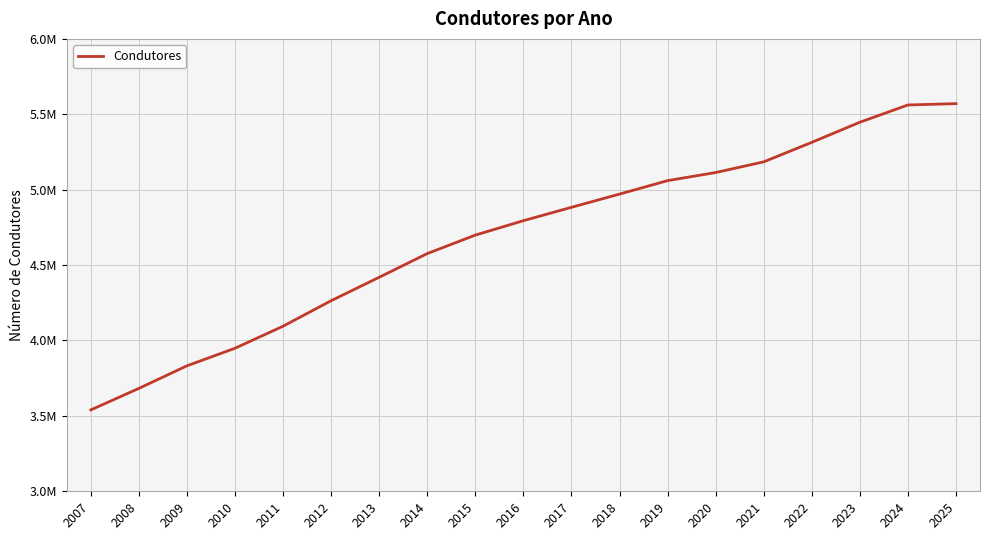

Is it true that the value at 2014 is 4576292?

True